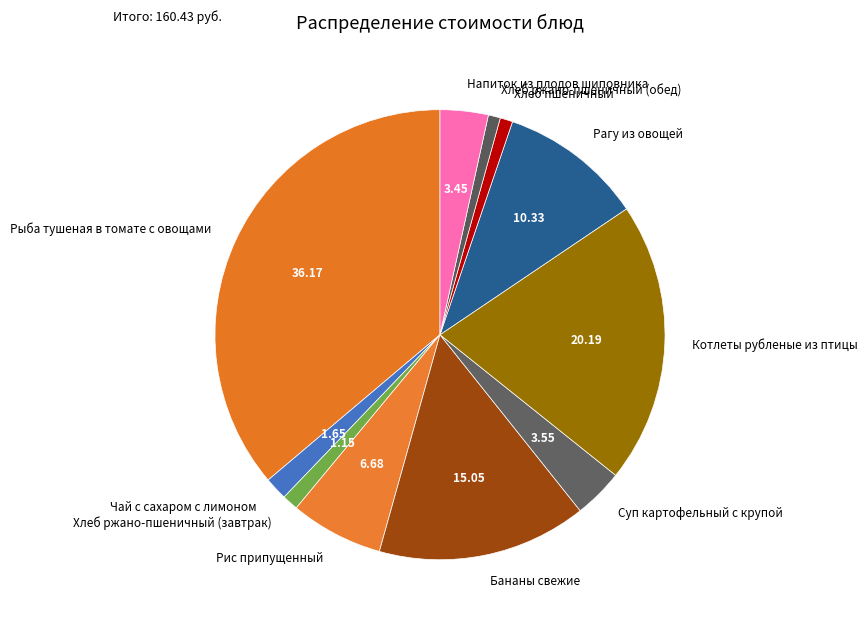

Is the sum of Чай с сахаром с лимоном and Хлеб ржано-пшеничный (завтрак) greater than half?

No